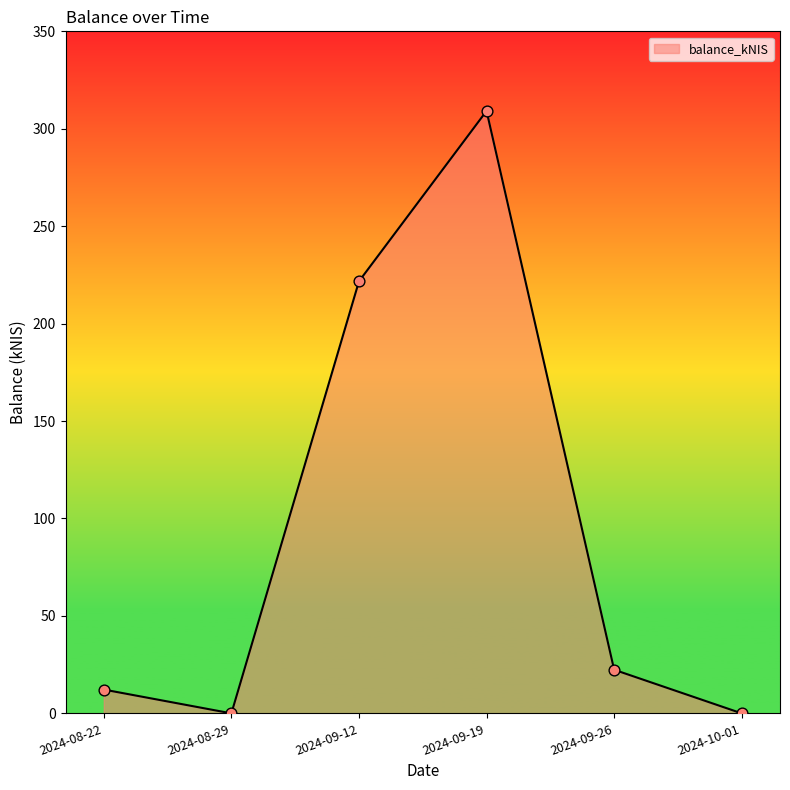

What is the change in value from 2024-08-22 to 2024-09-12?

+209.5